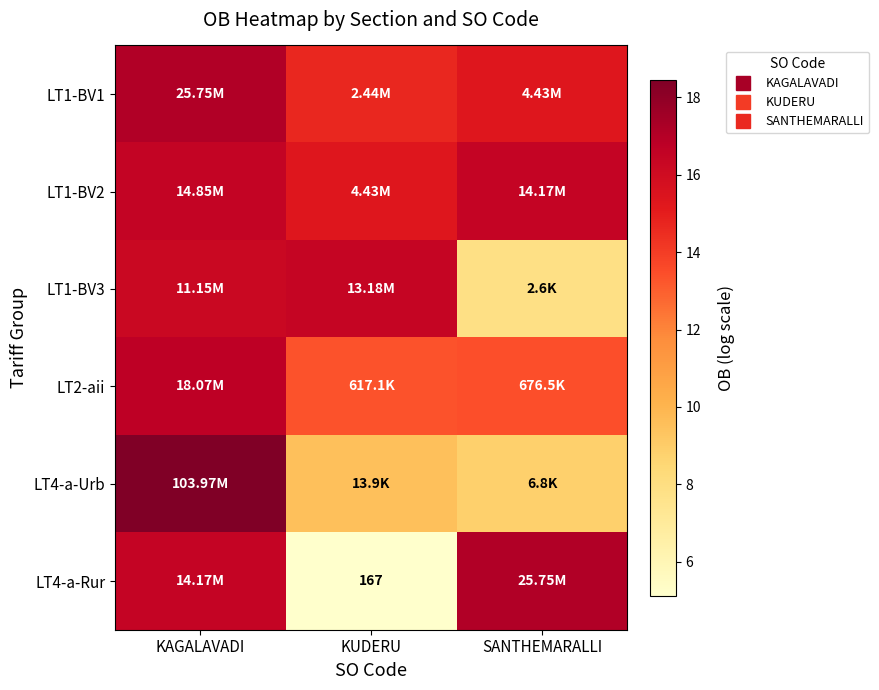

How many series are shown in this chart?

6